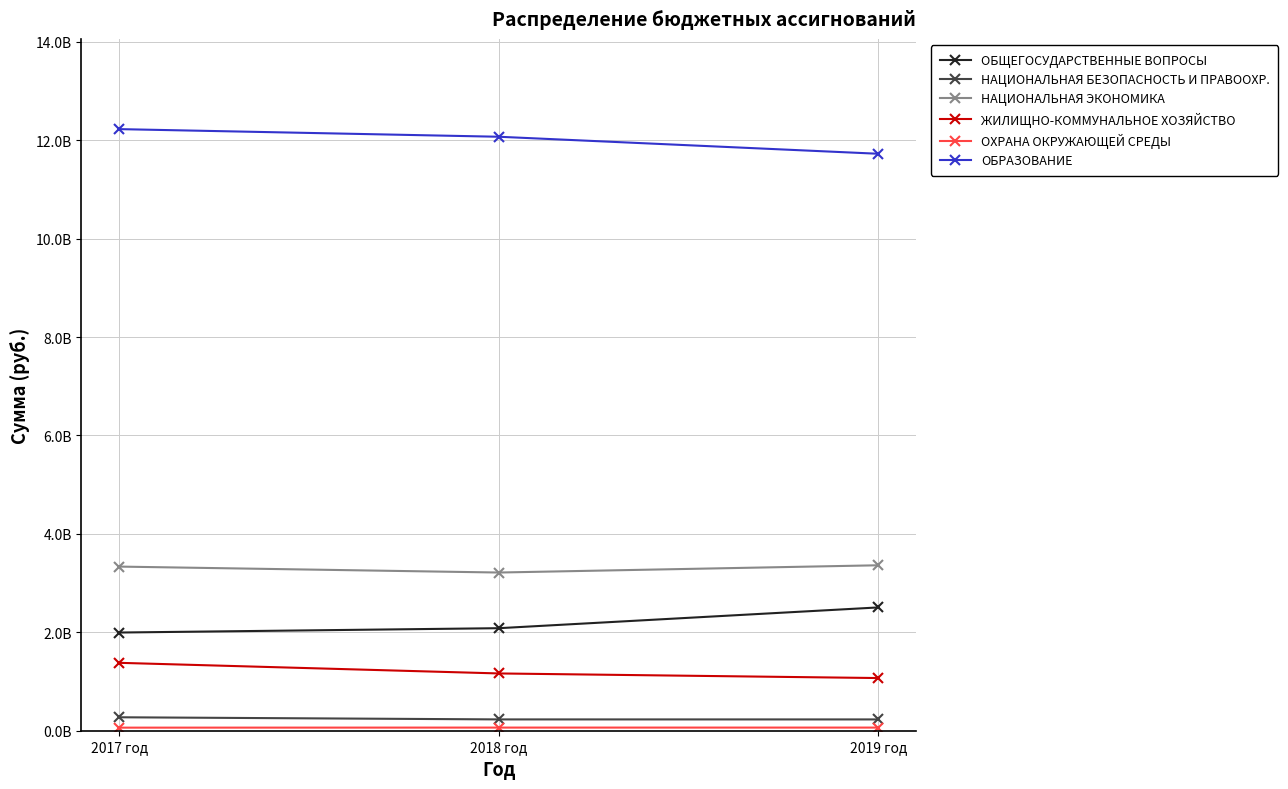

Reading left to right, what are all the values shown in this chart?

ОБЩЕГОСУДАРСТВЕННЫЕ ВОПРОСЫ: 1995276779.6	2083497101.7	2505460224.1
НАЦИОНАЛЬНАЯ БЕЗОПАСНОСТЬ И ПРАВООХР.: 273183582.5	229889395.8	229562359.0
НАЦИОНАЛЬНАЯ ЭКОНОМИКА: 3335178236.0	3214534329.7	3361845944.6
ЖИЛИЩНО-КОММУНАЛЬНОЕ ХОЗЯЙСТВО: 1379540219.5	1163895766.9	1070341403.2
ОХРАНА ОКРУЖАЮЩЕЙ СРЕДЫ: 62544276.0	63819354.0	63819354.0
ОБРАЗОВАНИЕ: 12224729619.2	12069782648.8	11724170704.0